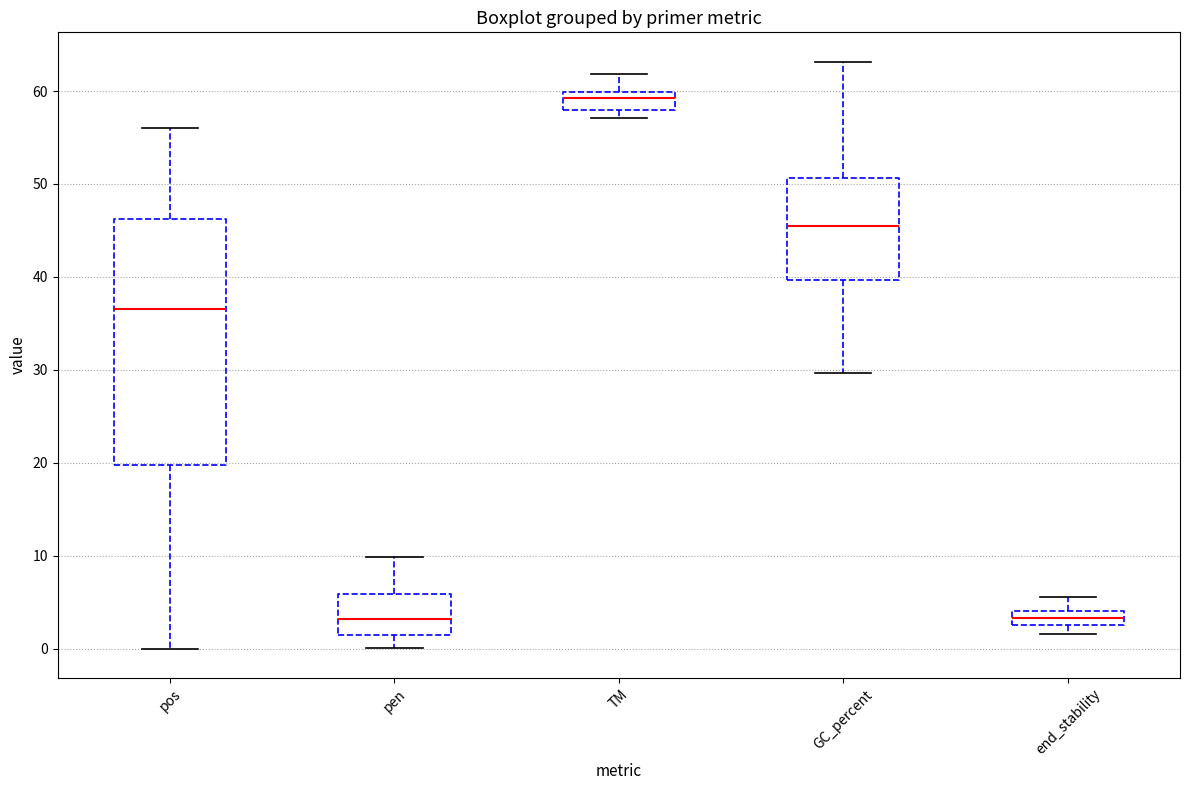

Which box is the tallest, from its lower edge to its upper edge?

pos